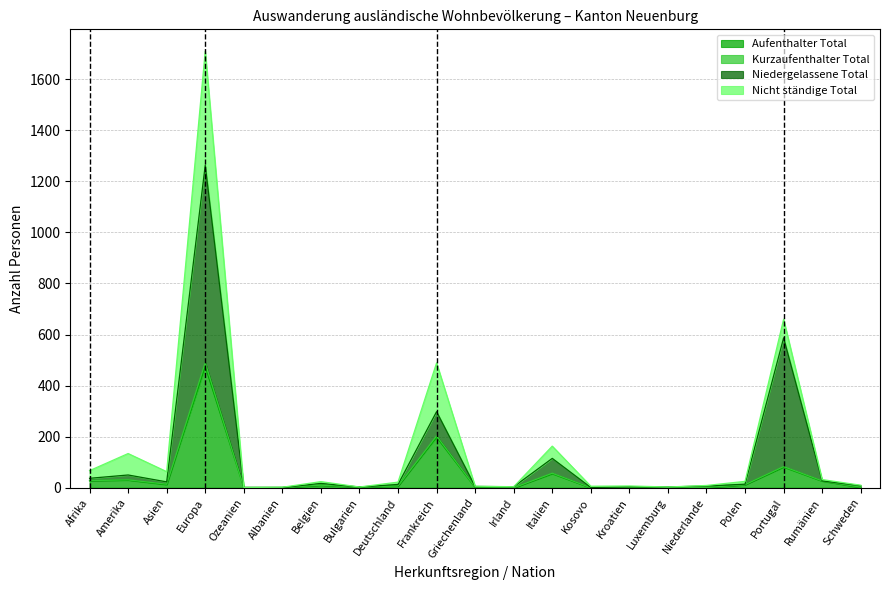

What is the total value across all series at Griechenland?

6